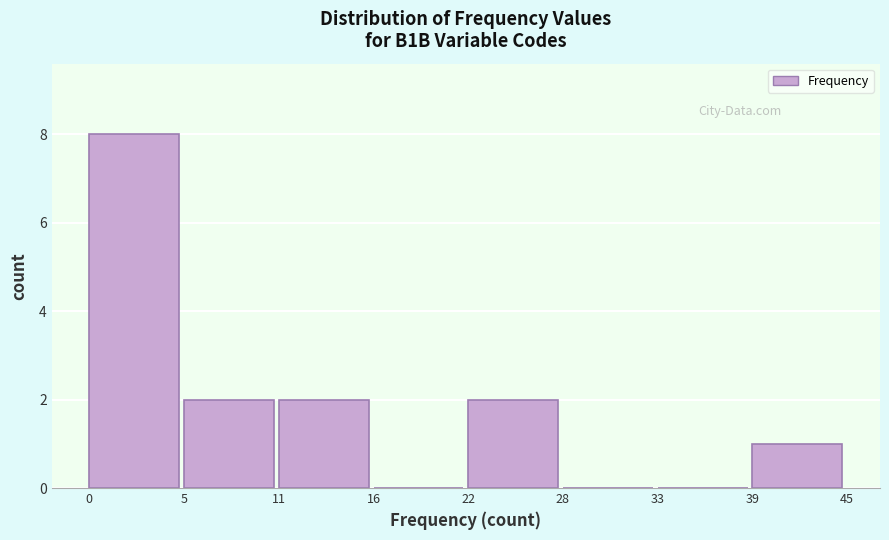

Reading right to left, list all the values displayed in this chart.

39=1	33=0	28=0	22=2	16=0	11=2	5=2	0=8